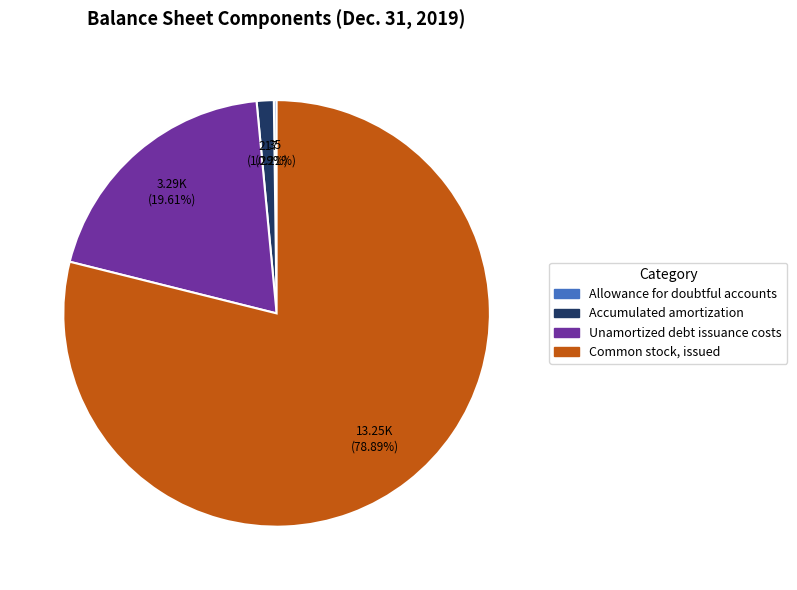

How much of the chart is everything except Common stock, issued?

21.1%